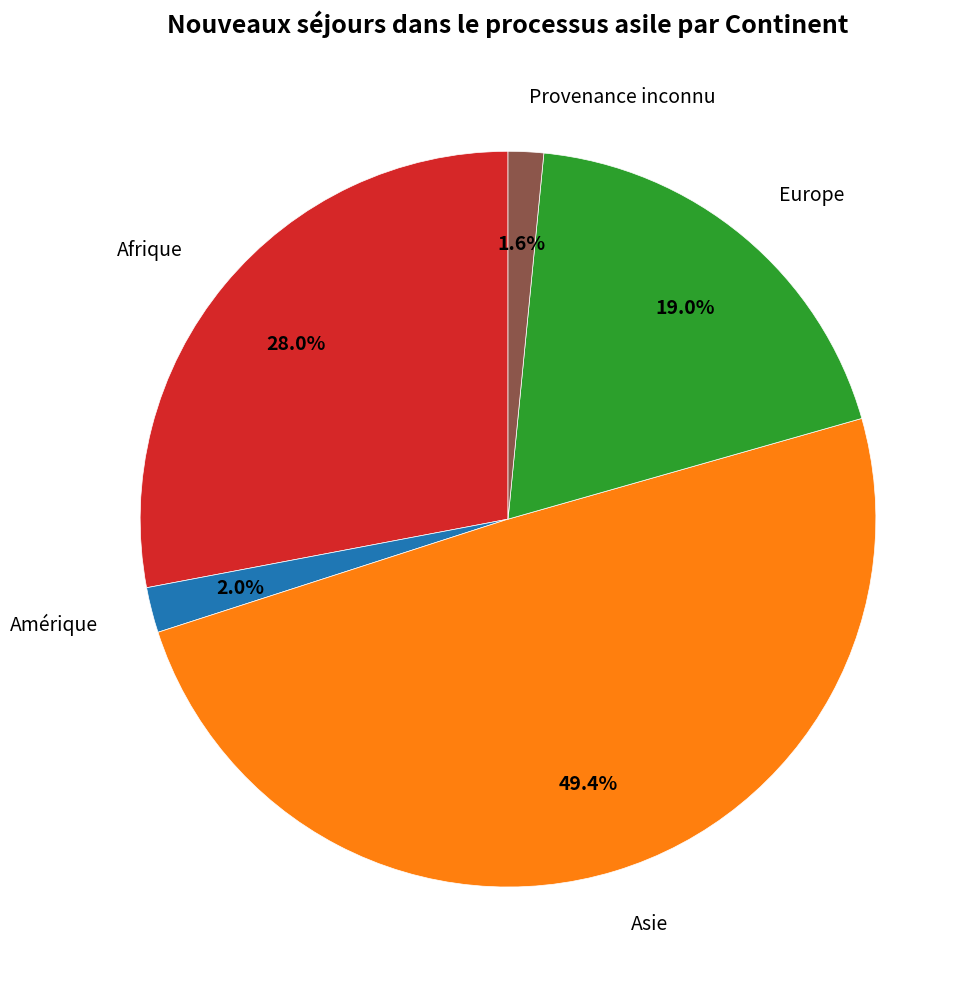

Does any single category account for the majority?

No